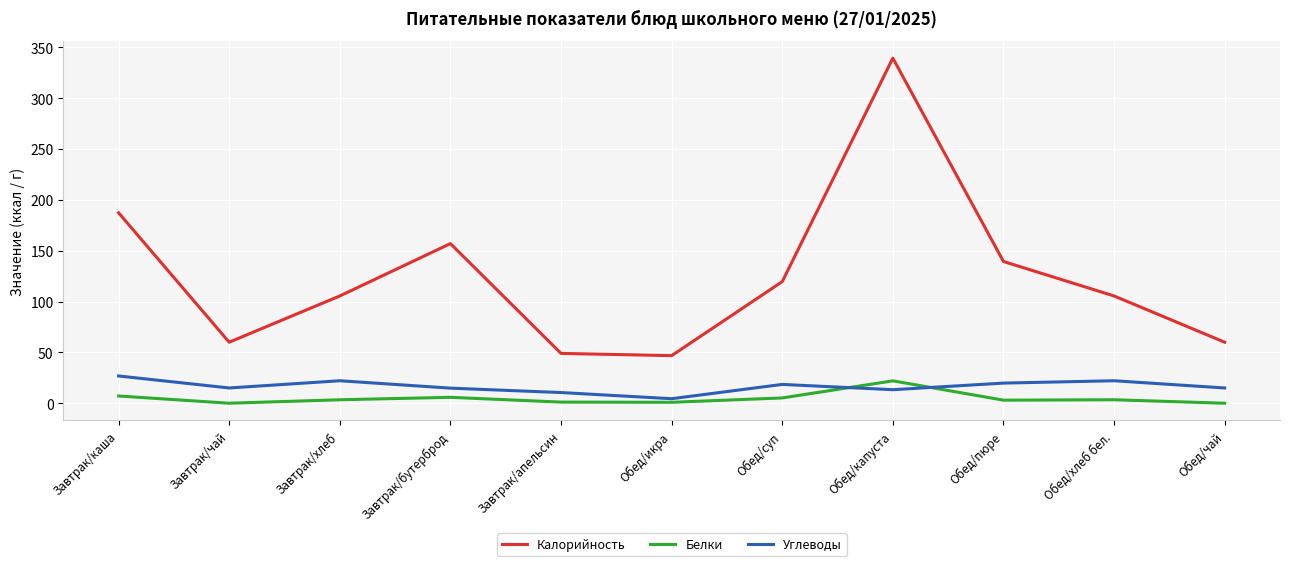

True or false: Калорийность and Белки intersect in this chart.

False